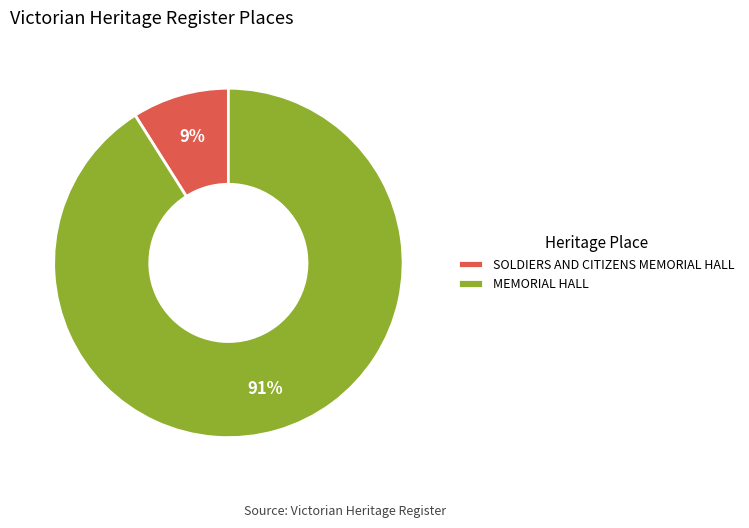

Which has a higher value, MEMORIAL HALL or SOLDIERS AND CITIZENS MEMORIAL HALL?

MEMORIAL HALL